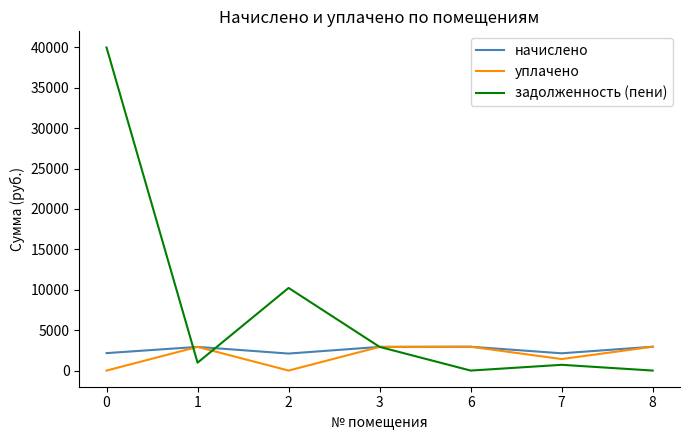

At how many categories does at least one series exceed 9835?

2